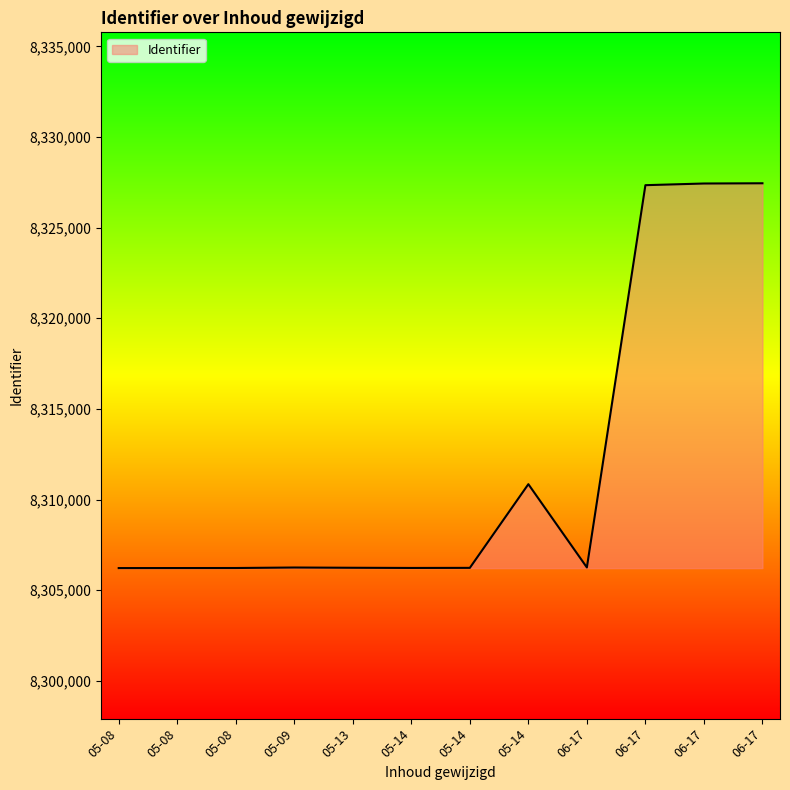

How many lines are shown in the chart?

1